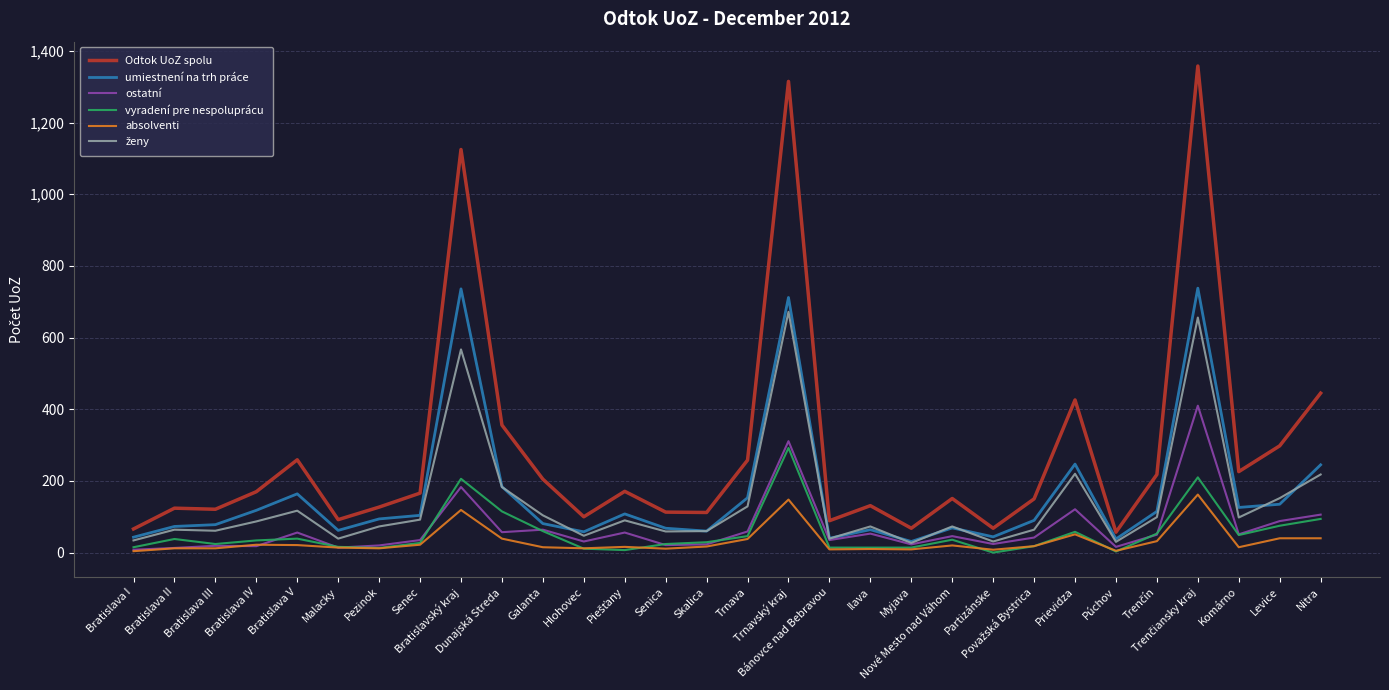

What is the highest value of the Odtok UoZ spolu series?

1358